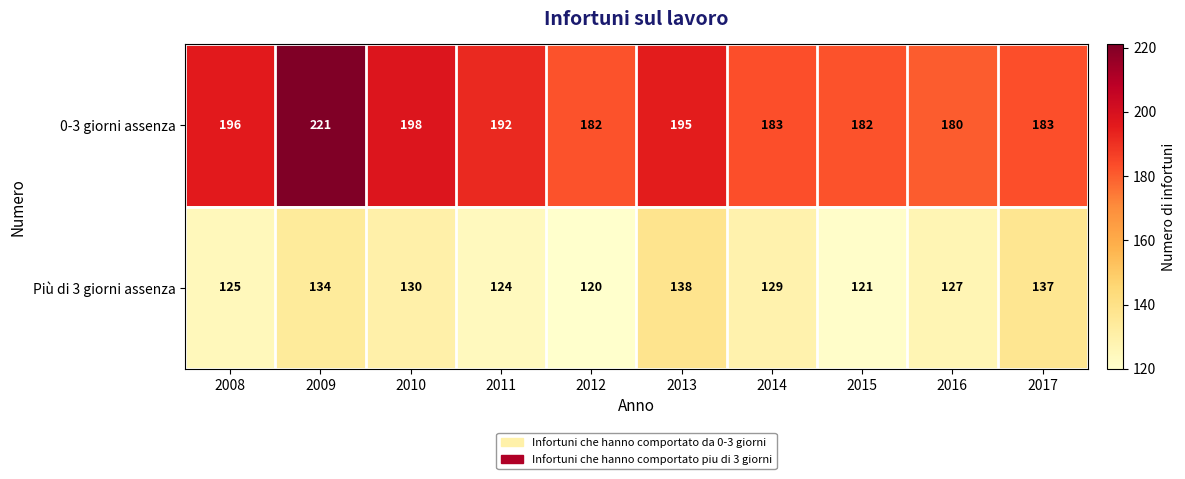

Which label corresponds to the smallest value in the chart?

2012